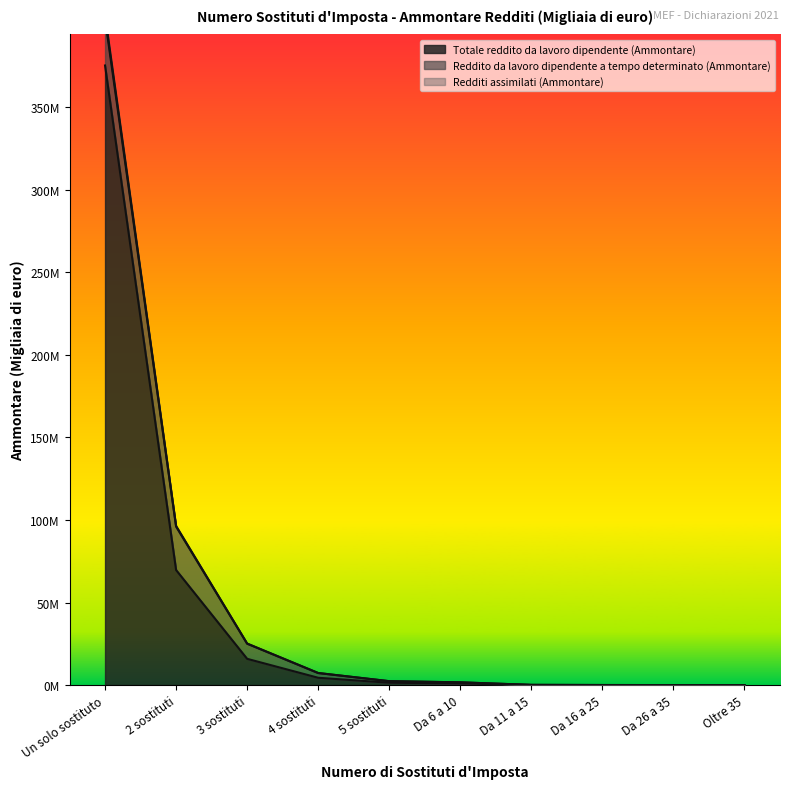

What is the label of the 5th point from the right?

Da 6 a 10